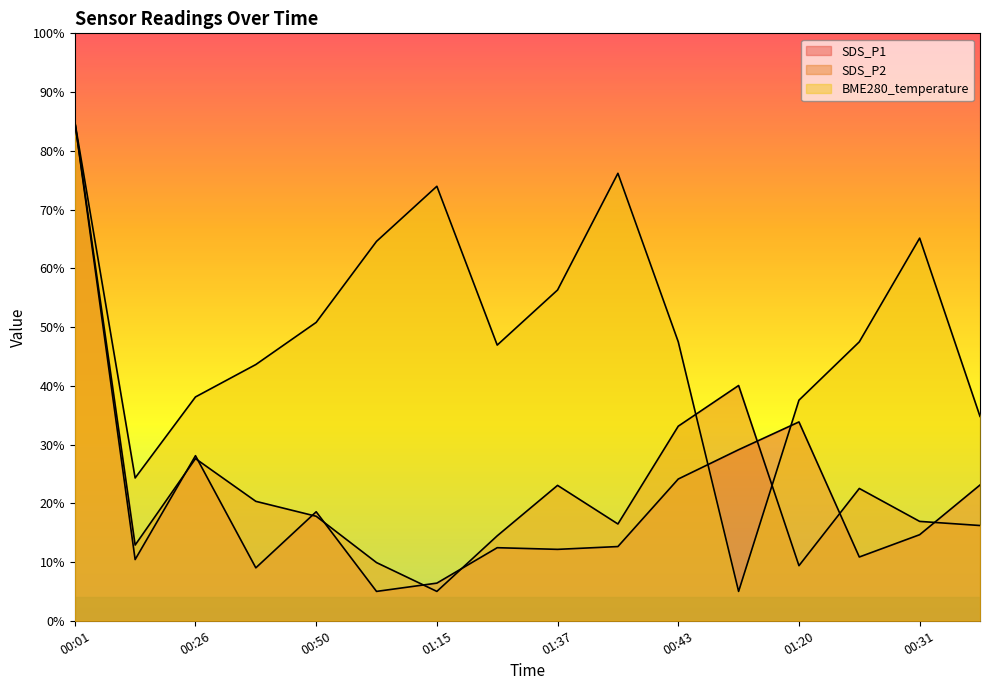

What is the difference between the SDS_P2 values at 01:03 and 00:38?

10.4